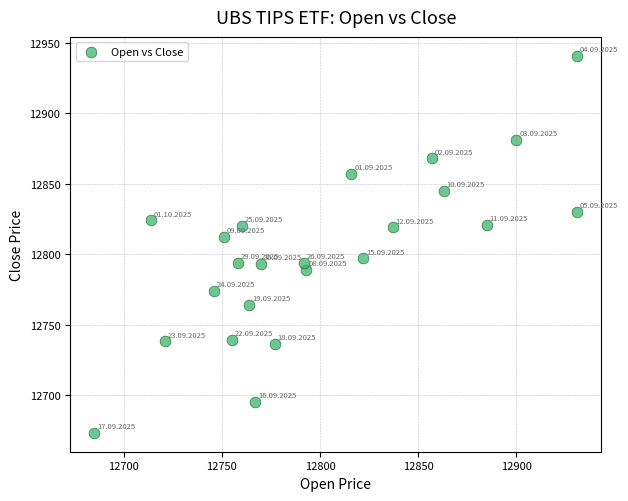

What Y value in the scatter plot is closest to 12807?

12812